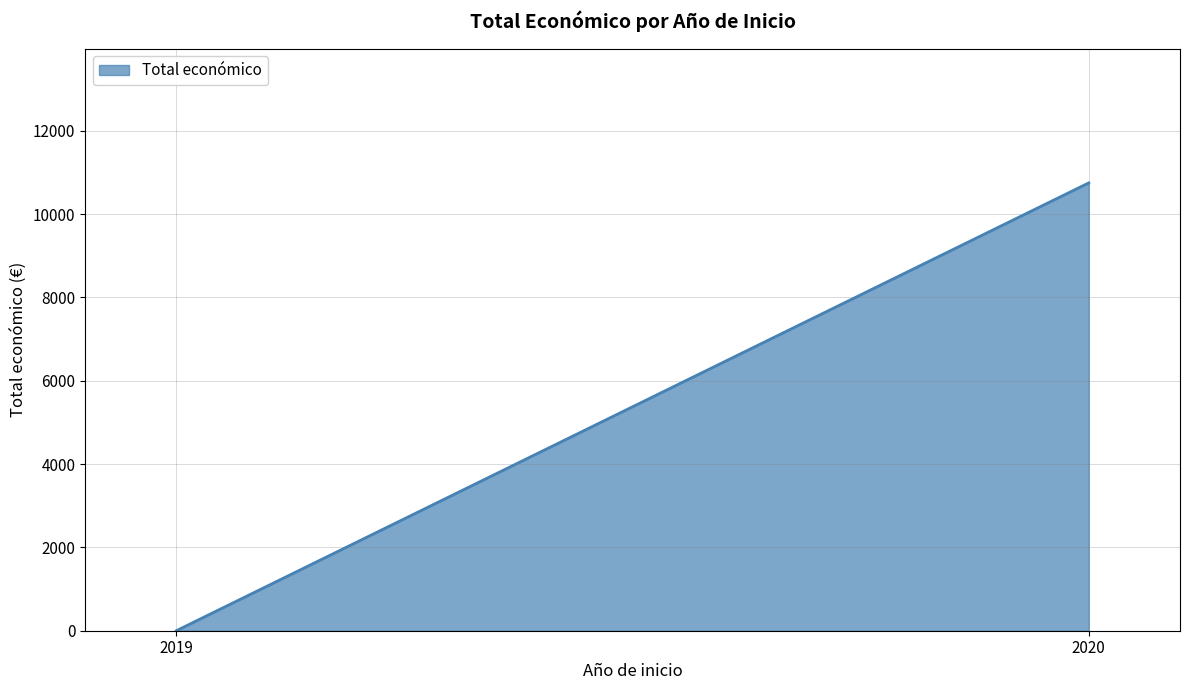

Which label corresponds to the smallest value in the chart?

2019